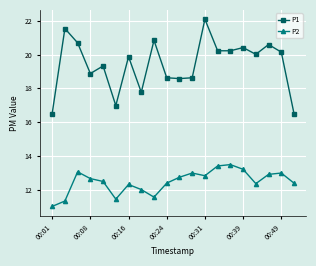

What is the minimum value shown in the chart?

11.0